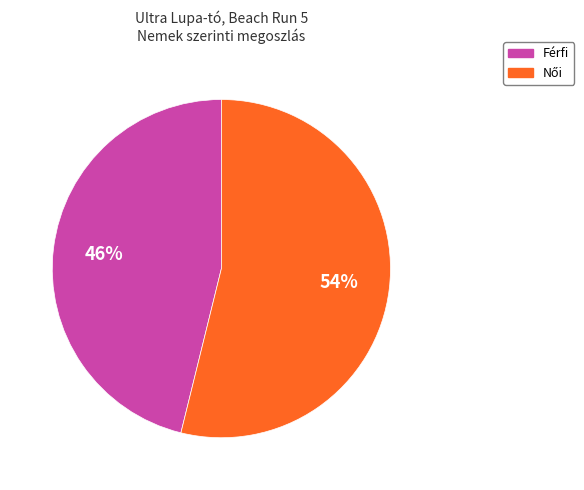

Is it true that Férfi is 46% of the pie?

True